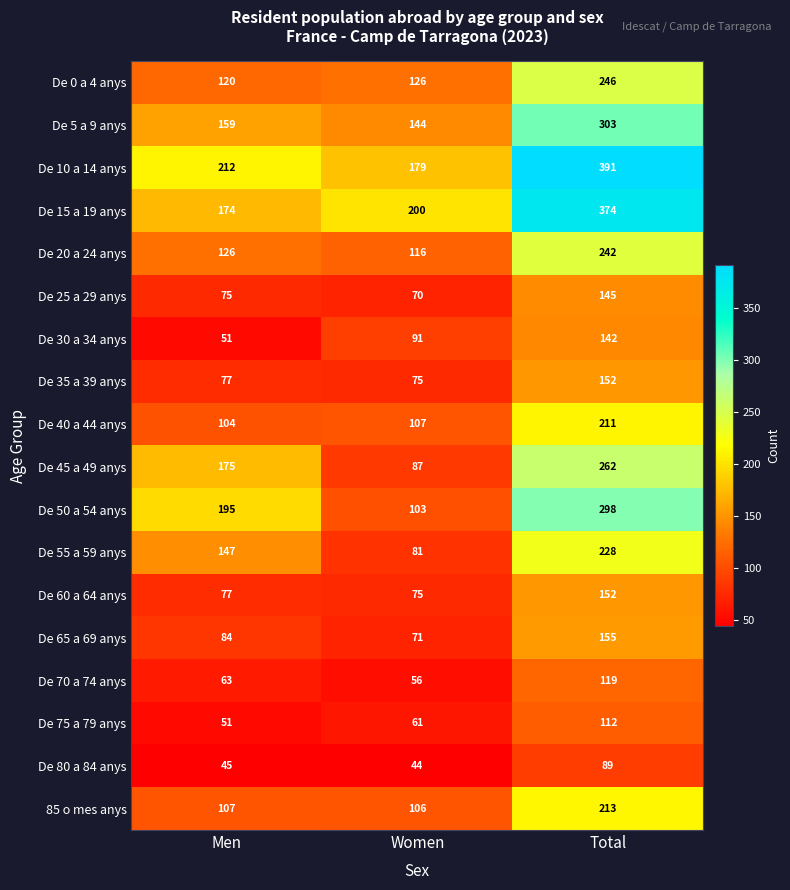

What is the spread (max minus min) of values at Men?

167